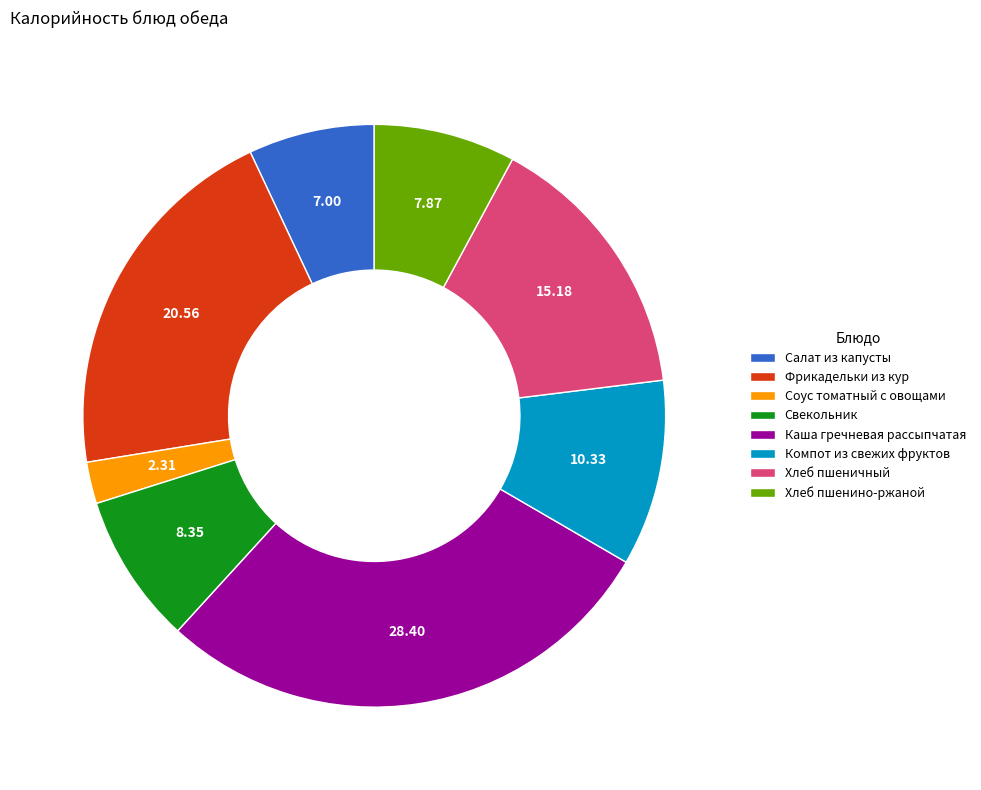

How many segments does this pie chart have?

8